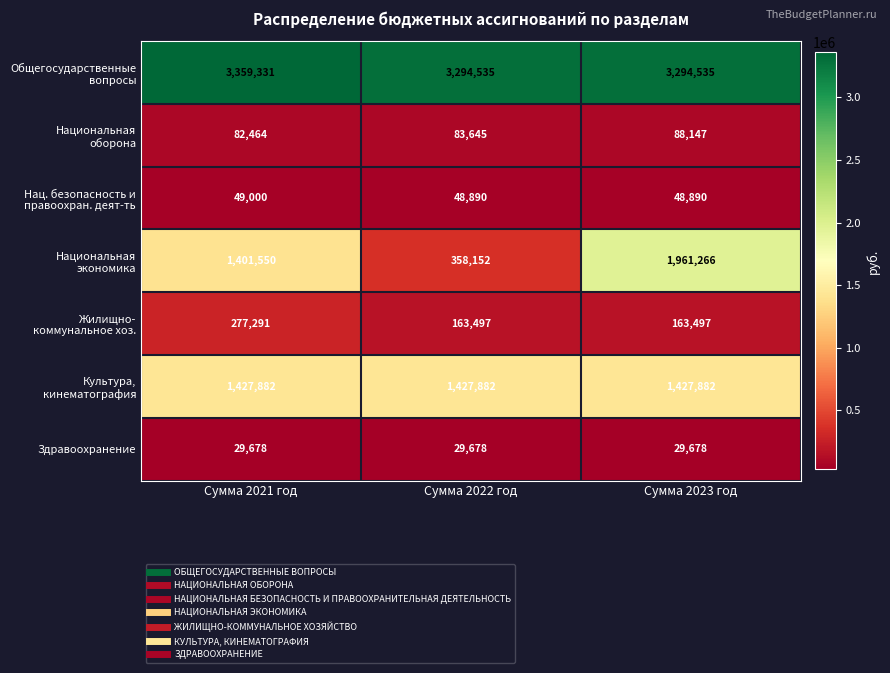

What is the minimum value shown in the chart?

29678